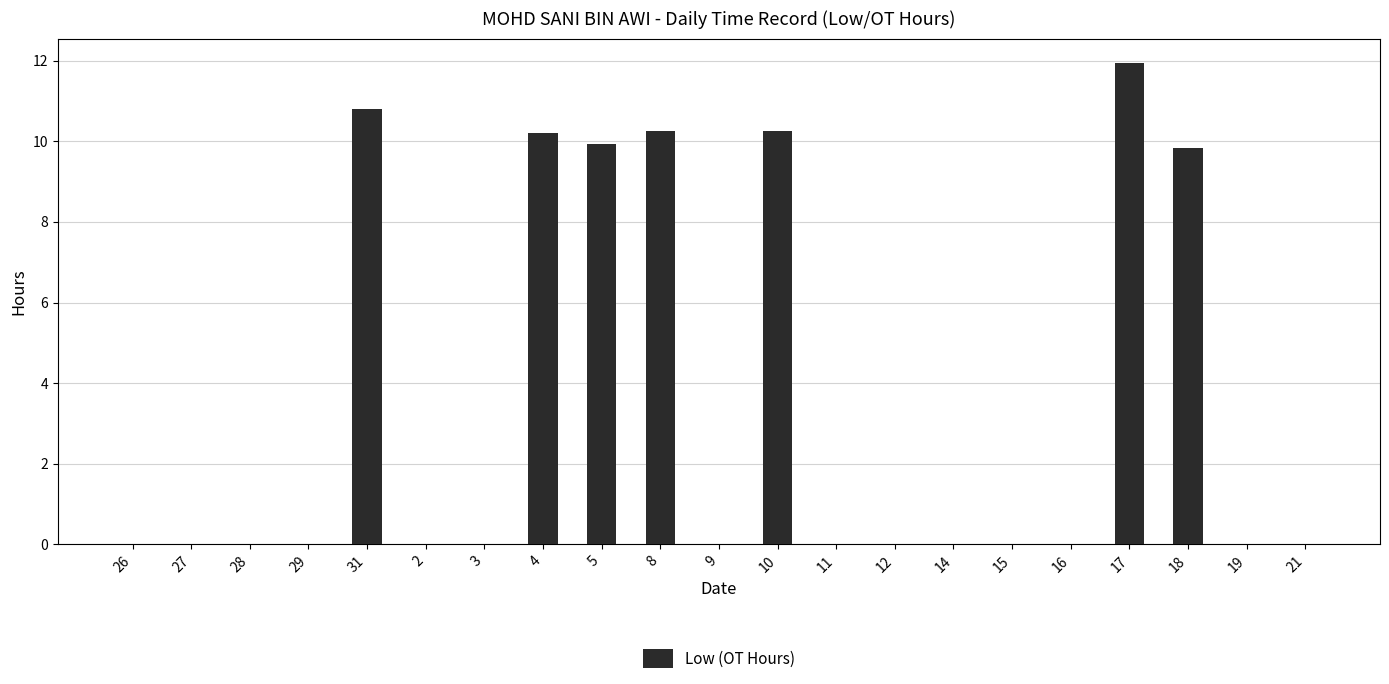

Which label corresponds to the largest value in the chart?

17